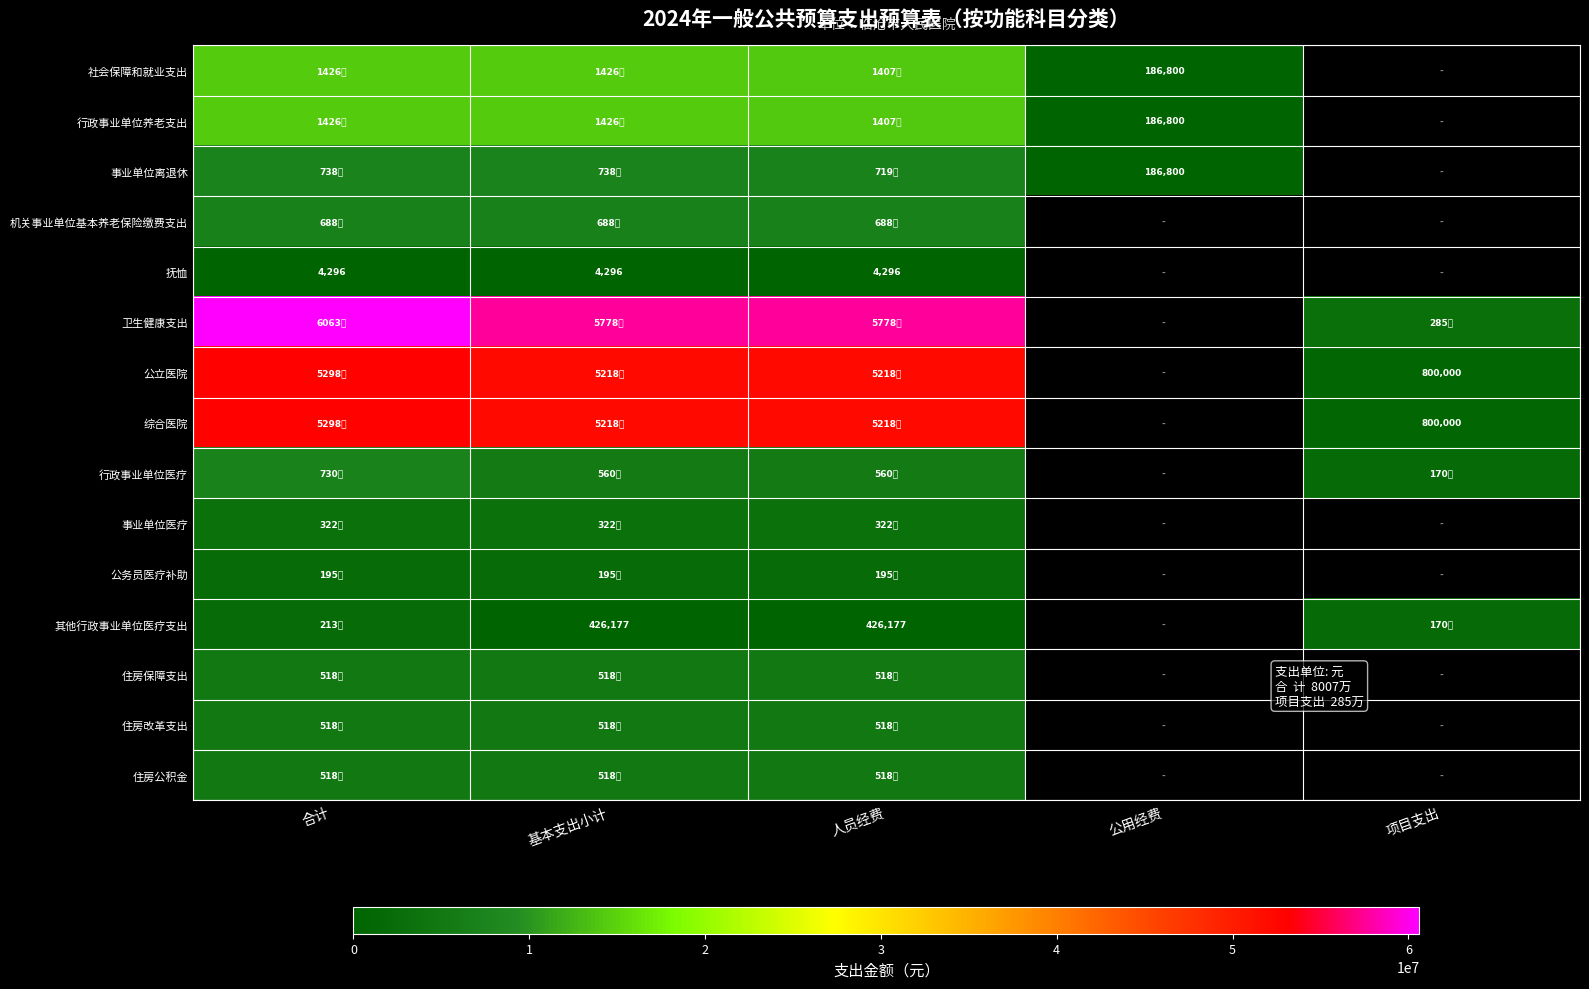

Is the value of 抚恤 at 合计 greater than the value of 行政事业单位养老支出 at 公用经费?

No